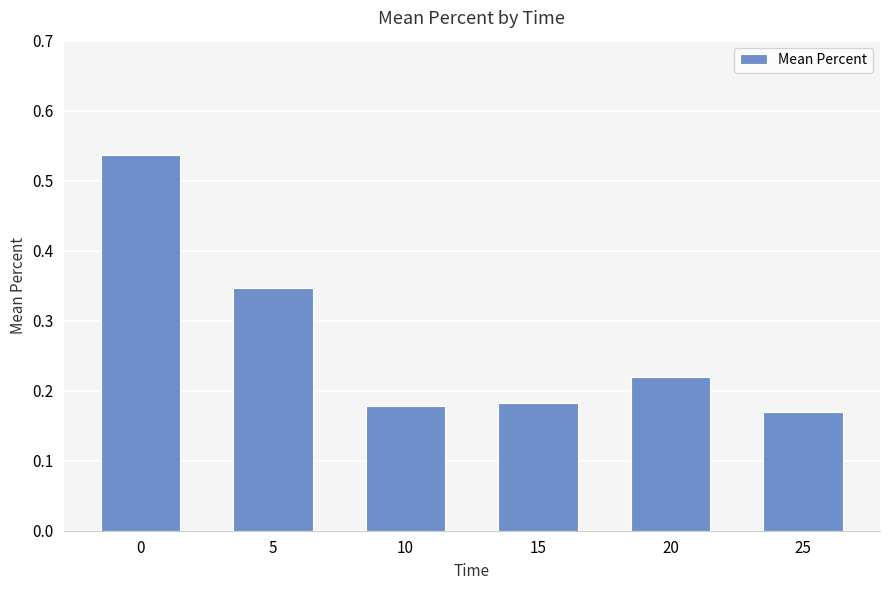

What is the difference between the maximum and minimum values?

0.4